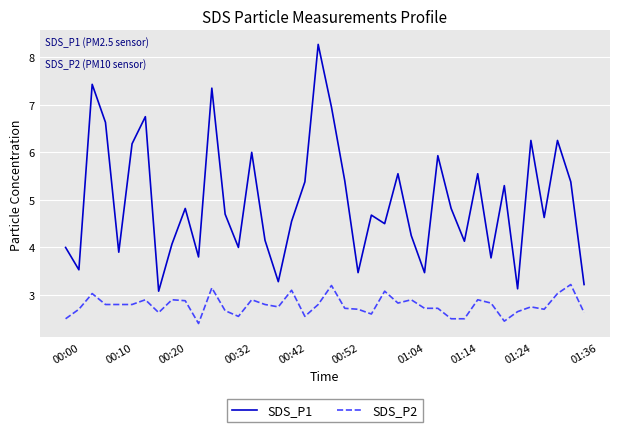

What is the lowest value of the SDS_P2 series?

2.4